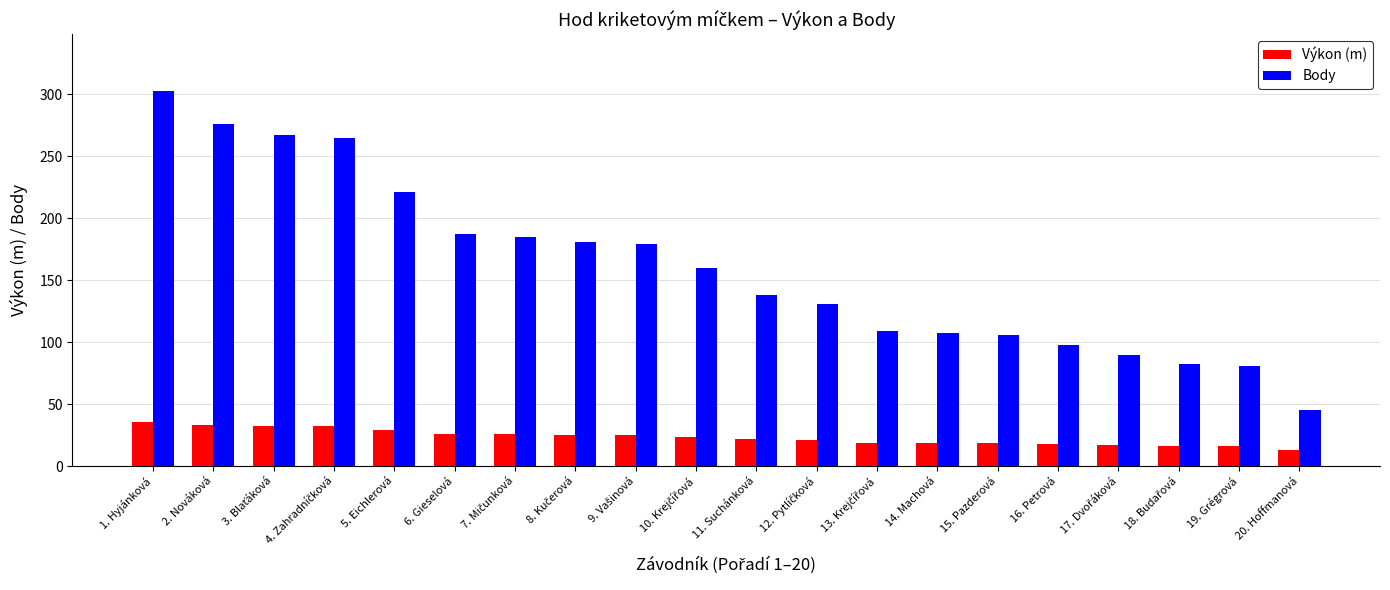

What are all the series names shown in the legend?

Výkon (m), Body